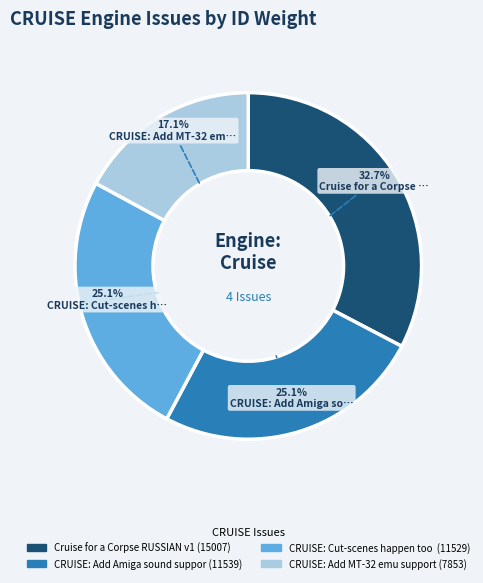

Is there any slice that represents more than half of the pie?

No